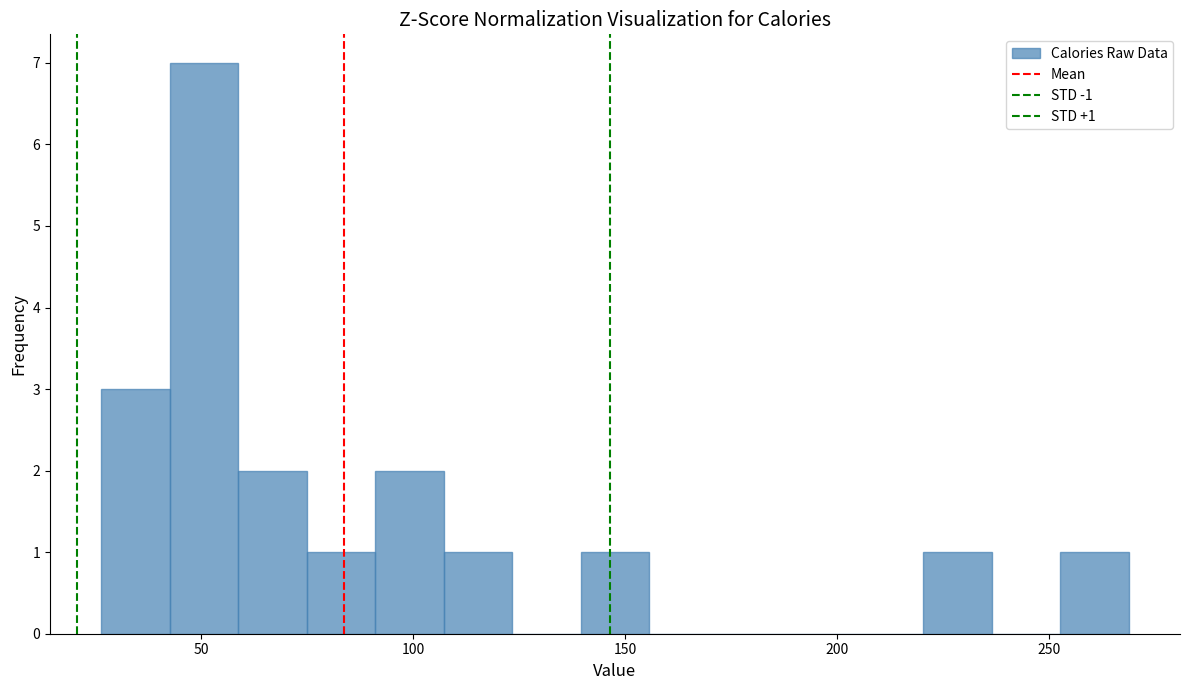

Around what value on the x-axis is the tallest bar? Give the approximate position of its centre, as read against the axis.

50